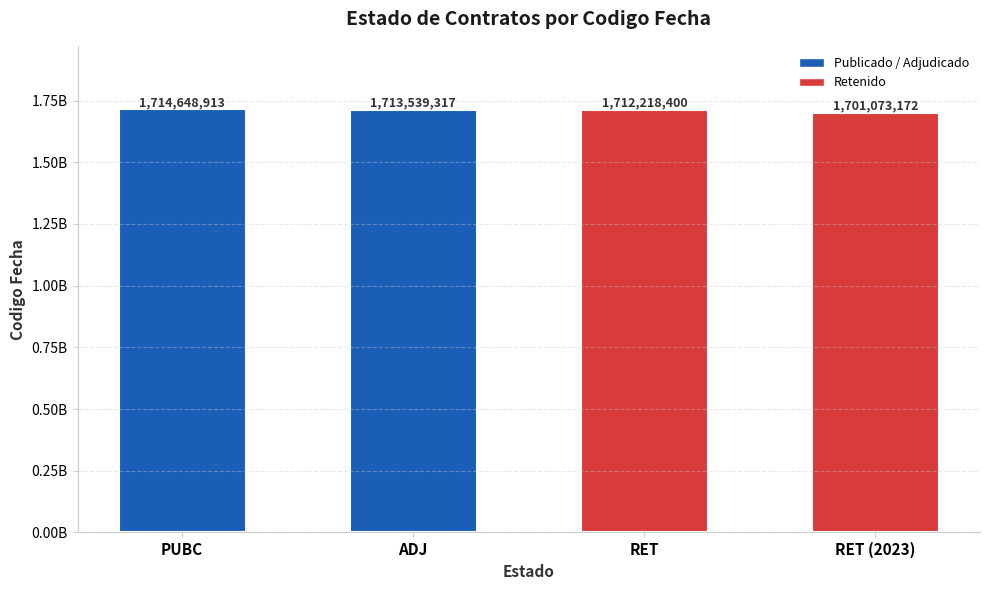

True or false: the data shows 547408308 at PUBC.

False